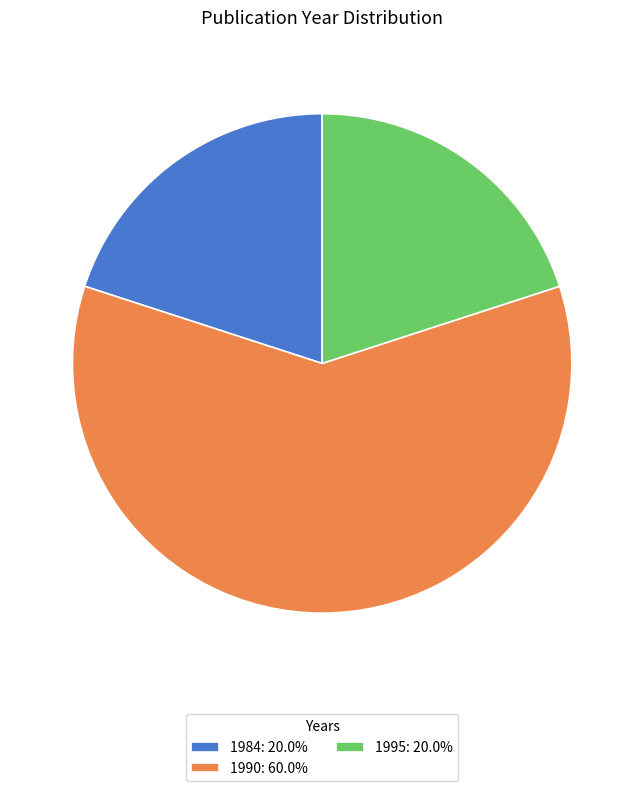

Does 1990: 60.0% account for over 50% of the chart?

Yes